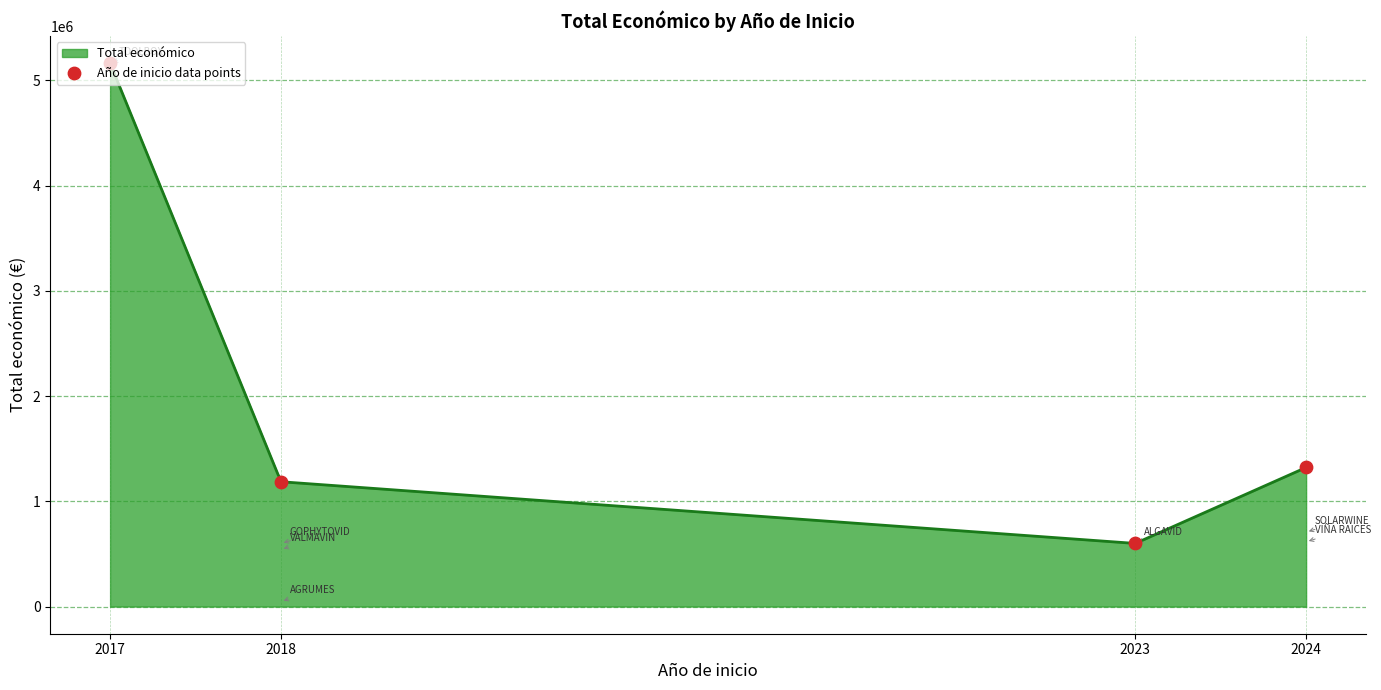

Which has a higher value, 2018 or 2023?

2018